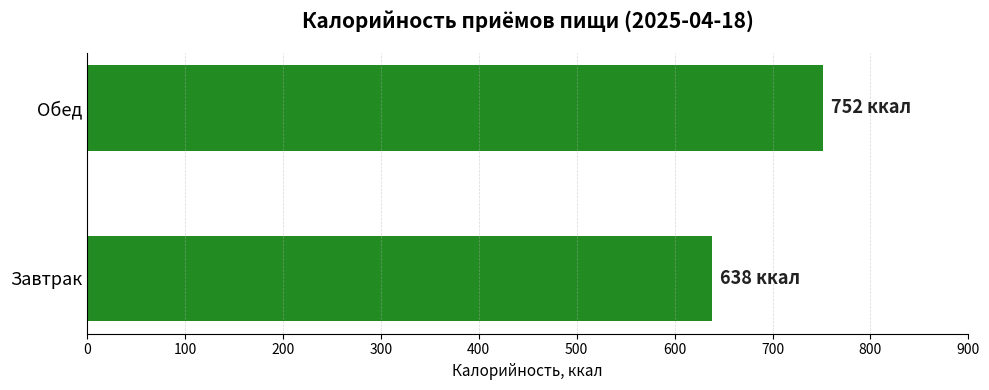

What is the maximum value shown in the chart?

752